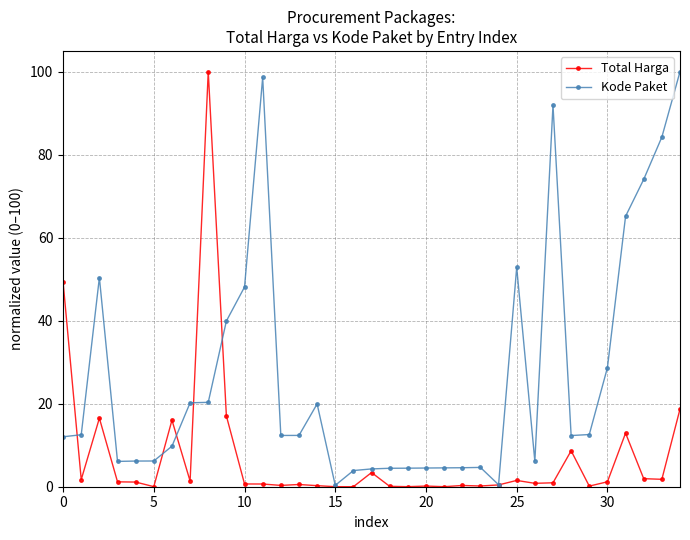

True or false: Total Harga has more than 0 interior local peaks.

True